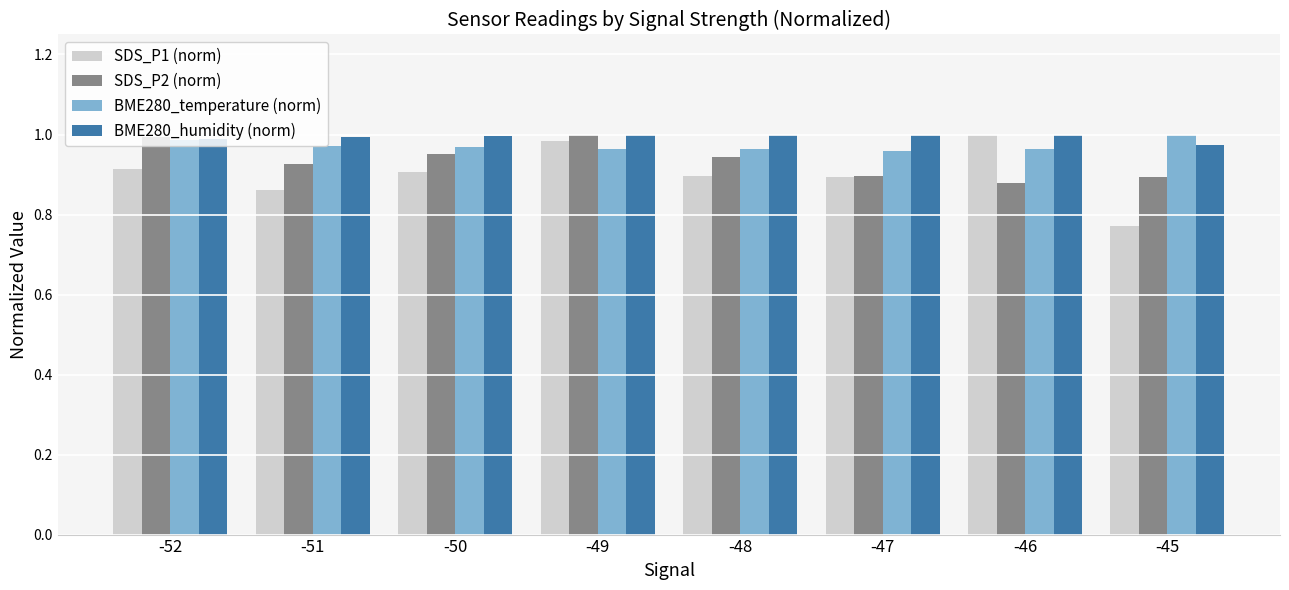

List the series in order of their overall mean, highest first.

BME280_humidity (norm), BME280_temperature (norm), SDS_P2 (norm), SDS_P1 (norm)